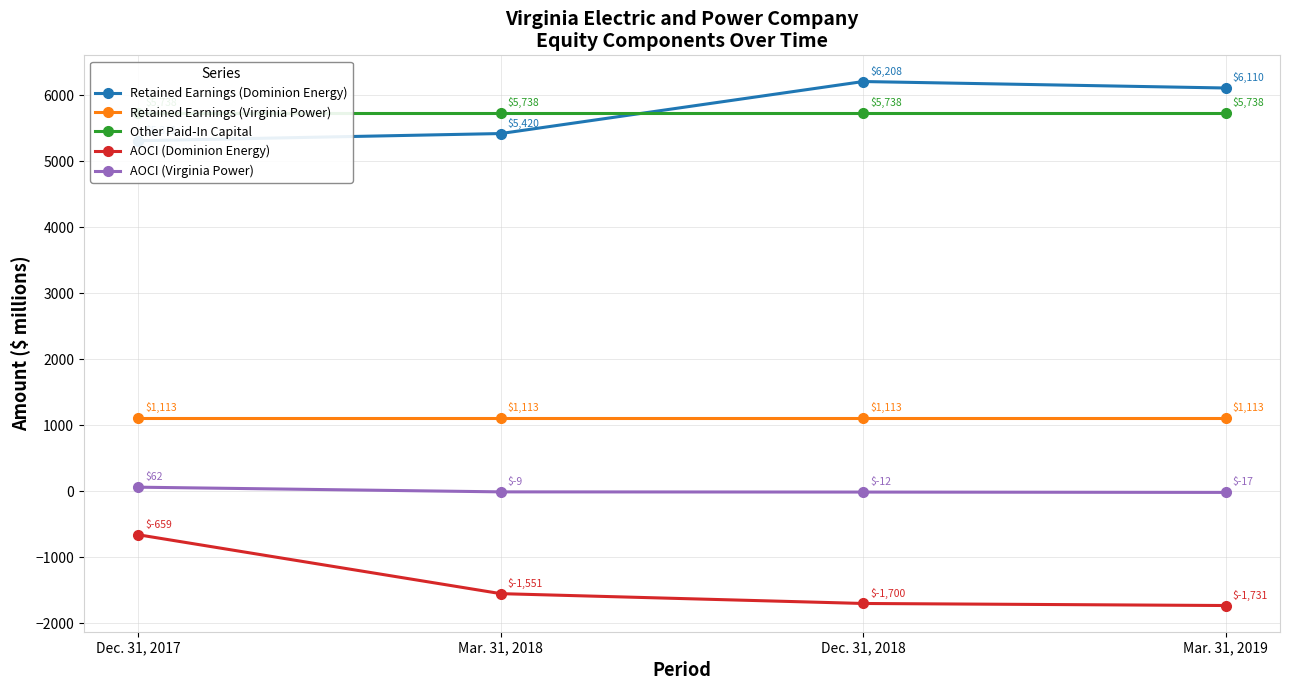

Reading right to left, list all the values displayed in this chart.

Retained Earnings (Dominion Energy): 6110	6208	5420	5311
Retained Earnings (Virginia Power): 1113	1113	1113	1113
Other Paid-In Capital: 5738	5738	5738	5738
AOCI (Dominion Energy): -1731	-1700	-1551	-659
AOCI (Virginia Power): -17	-12	-9	62